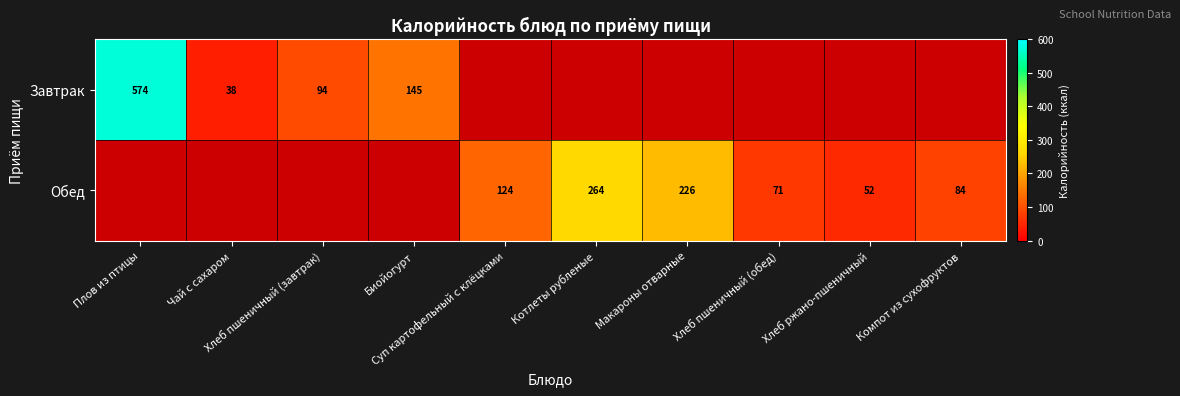

At how many categories does at least one series exceed 366?

1